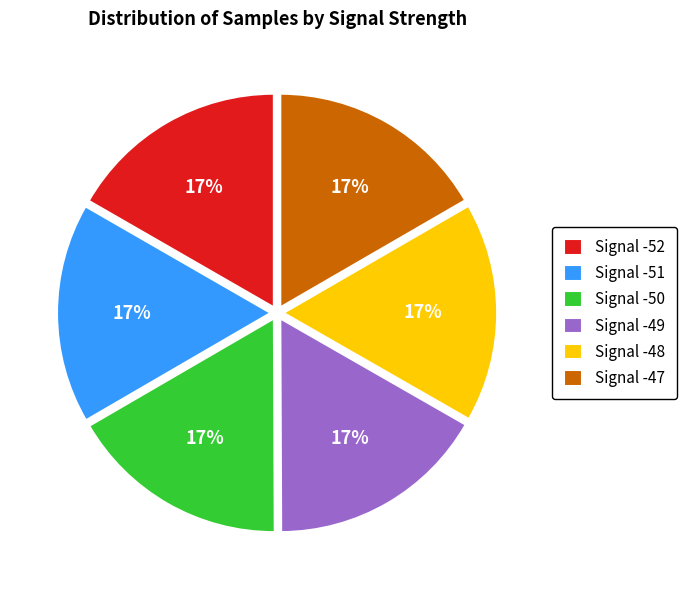

What percentage is the Signal -52 slice, to the nearest percent?

17%